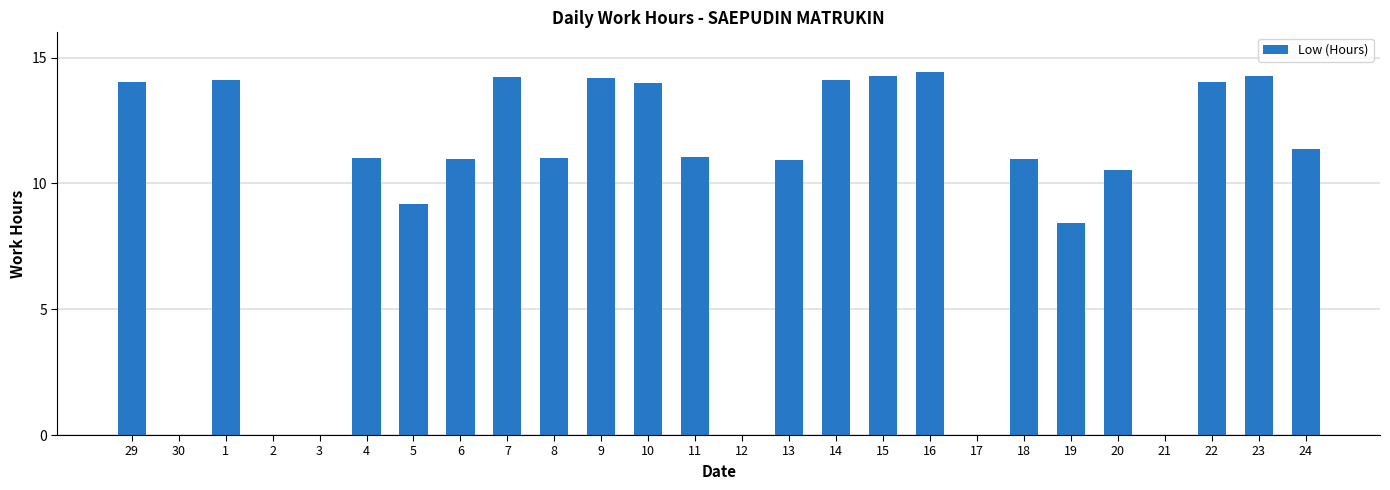

Where is the data nearest to the value 7?

19